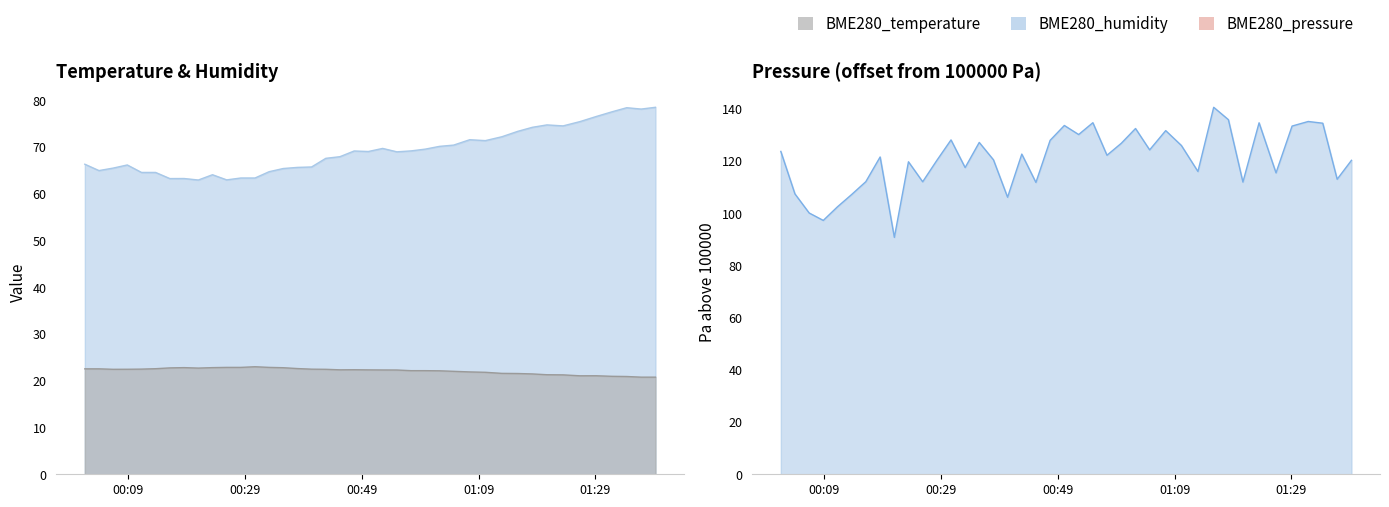

Reading right to left, transcribe all the data shown in this chart.

BME280_temperature: 20.8	20.8	20.9	21.0	21.1	21.1	21.3	21.3	21.5	21.6	21.6	21.8	21.9	22.0	22.1	22.2	22.2	22.3	22.3	22.3	22.4	22.4	22.5	22.5	22.6	22.8	22.9	23.0	22.9	22.9	22.8	22.7	22.8	22.8	22.6	22.5	22.5	22.5	22.6	22.6
BME280_humidity: 78.5	78.1	78.4	77.6	76.5	75.5	74.5	74.8	74.2	73.4	72.2	71.4	71.6	70.4	70.2	69.6	69.2	69.0	69.7	69.1	69.2	68.0	67.6	65.8	65.7	65.4	64.7	63.4	63.4	63.0	64.1	63.0	63.3	63.3	64.6	64.6	66.2	65.5	65.0	66.3
BME280_pressure: 120.3	113.1	134.5	135.2	133.4	115.5	134.7	112.0	135.9	140.6	116.0	126.0	131.7	124.3	132.5	126.8	122.2	134.7	130.2	133.7	128.0	111.8	122.7	106.2	120.5	127.2	117.5	128.1	120.2	112.1	119.8	90.8	121.6	112.1	107.2	102.5	97.3	100.1	107.4	123.7